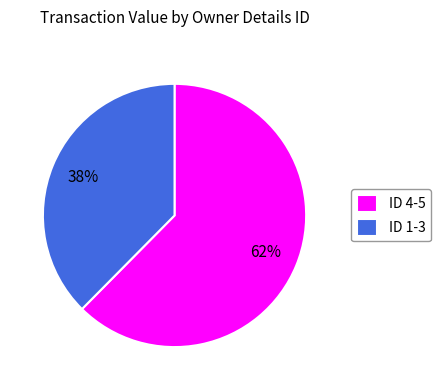

Do ID 4-5 and ID 1-3 together represent more than half of the pie?

Yes